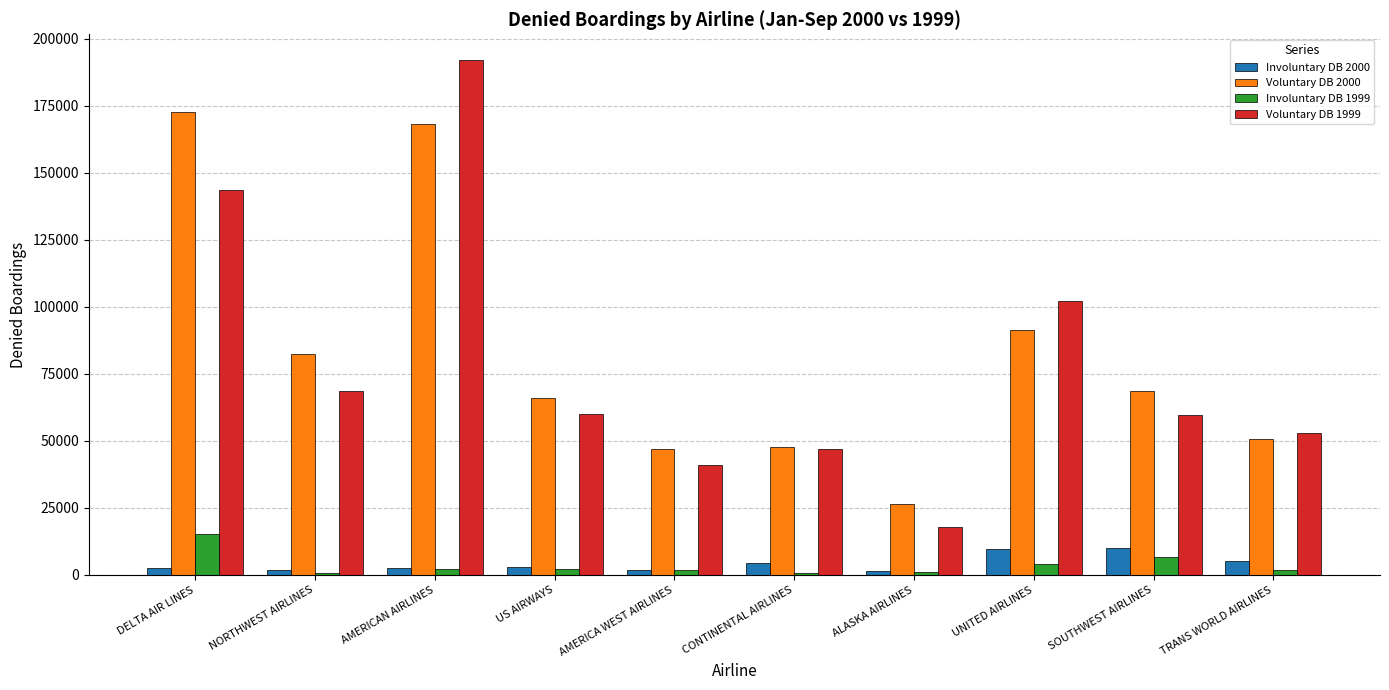

What is the sum of all Voluntary DB 1999 values?

785445